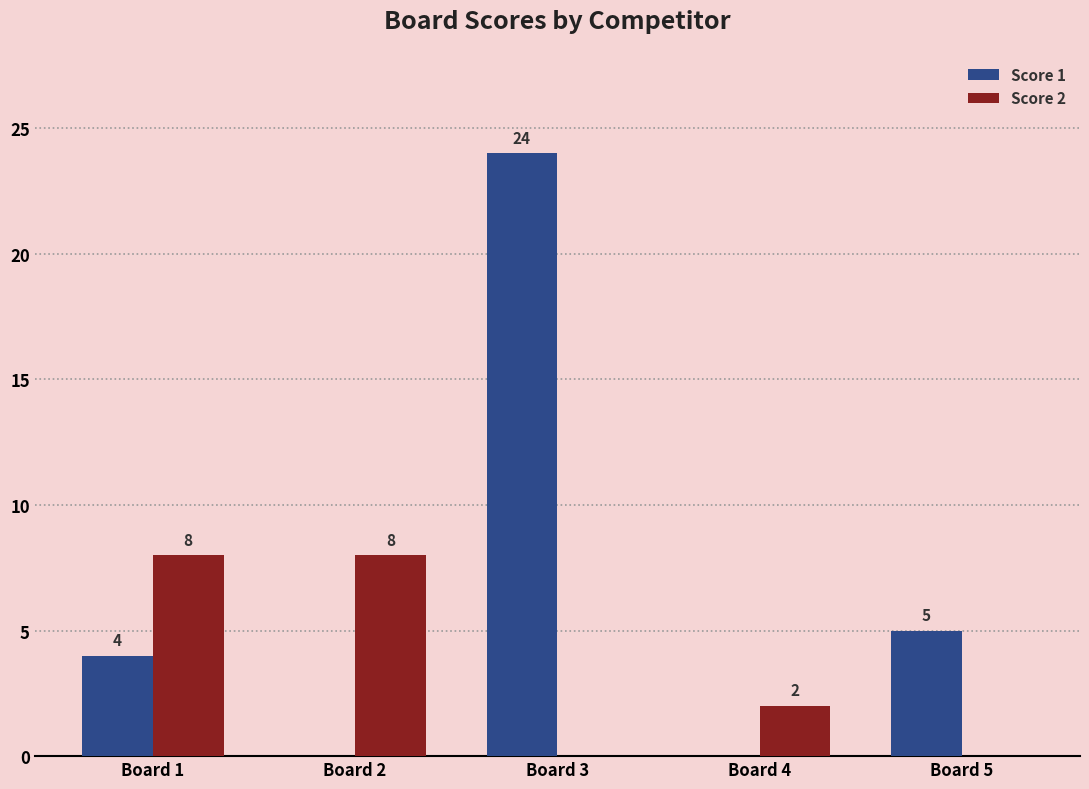

Reading left to right, what are all the values shown in this chart?

Score 1: 4	0	24	0	5
Score 2: 8	8	0	2	0